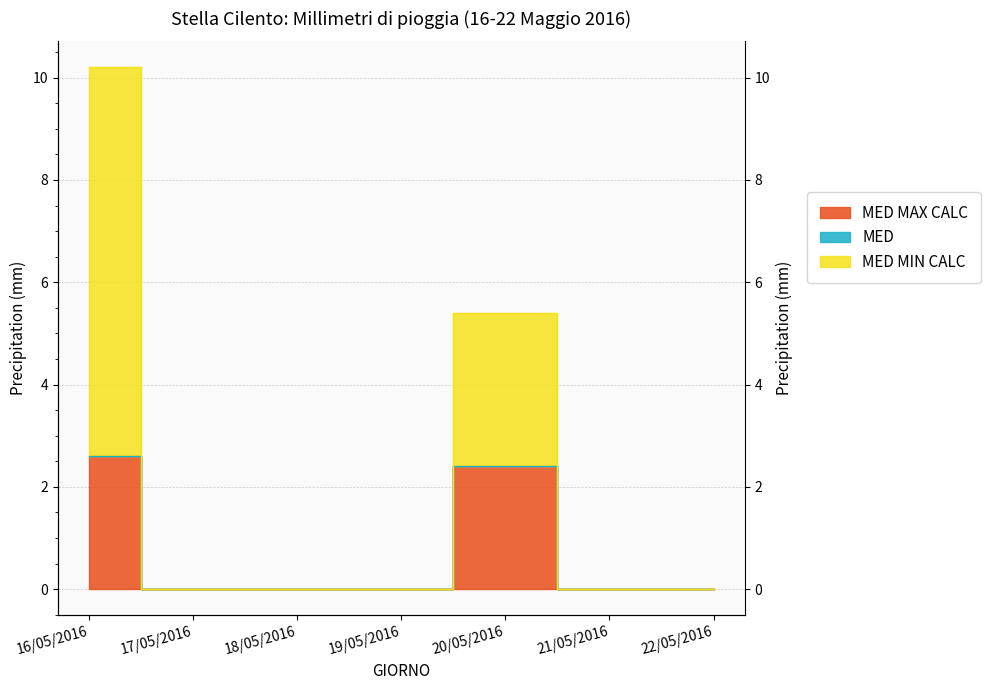

What position from the right is 21/05/2016?

2